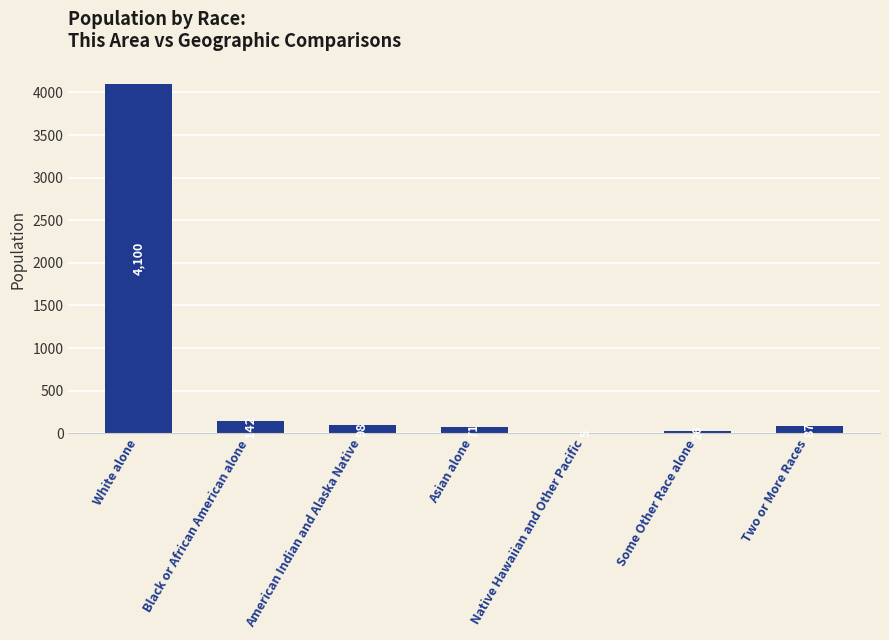

At which label is the value closest to 2052?

Black or African American alone